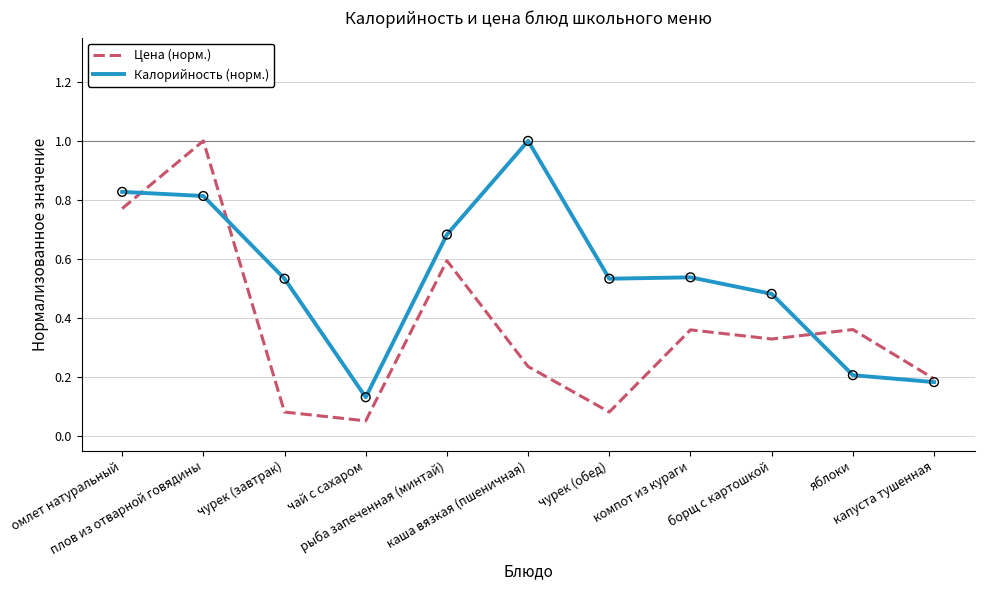

At how many categories does at least one series exceed 0?

11